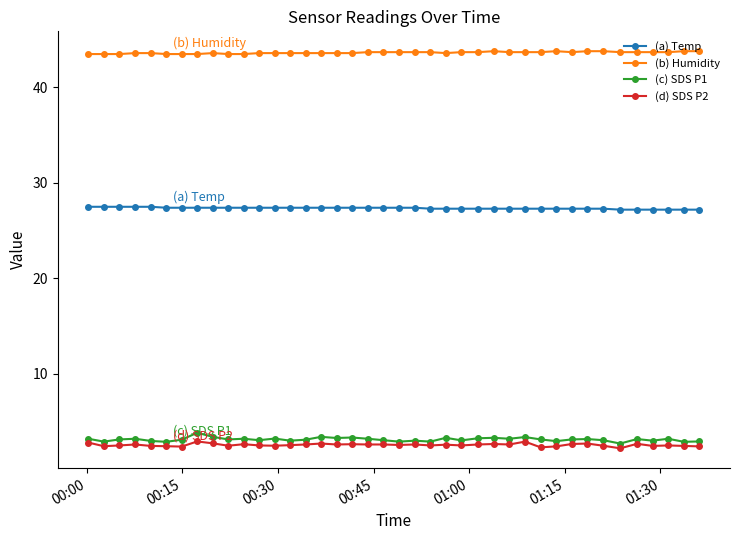

What is the difference between the maximum and minimum values in the (c) SDS P1 series?

1.1